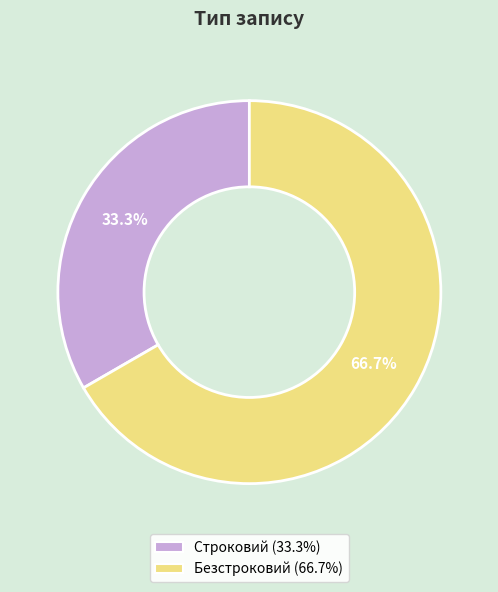

What is the ratio of the value at Безстроковий to the value at Строковий?

2.0